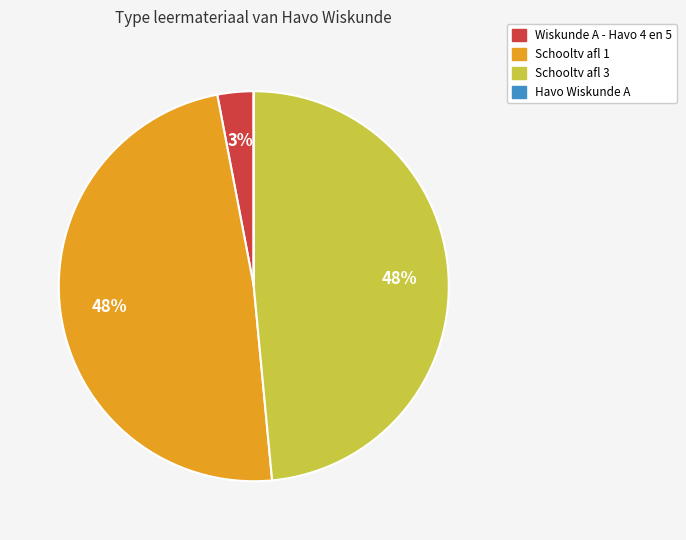

Is it true that Wiskunde A - Havo 4 en 5 is 3% of the pie?

True